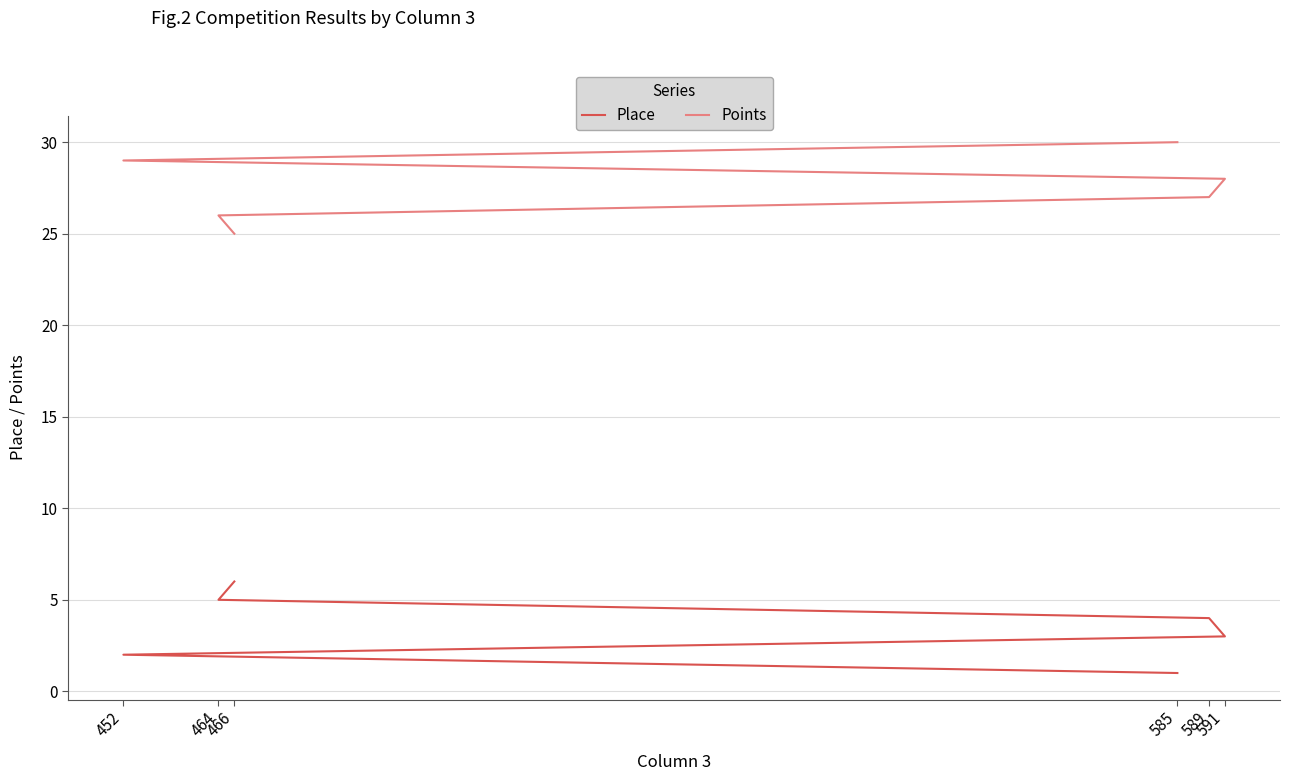

Reading right to left, what are all the values shown in this chart?

Place: 6	5	4	3	2	1
Points: 25	26	27	28	29	30